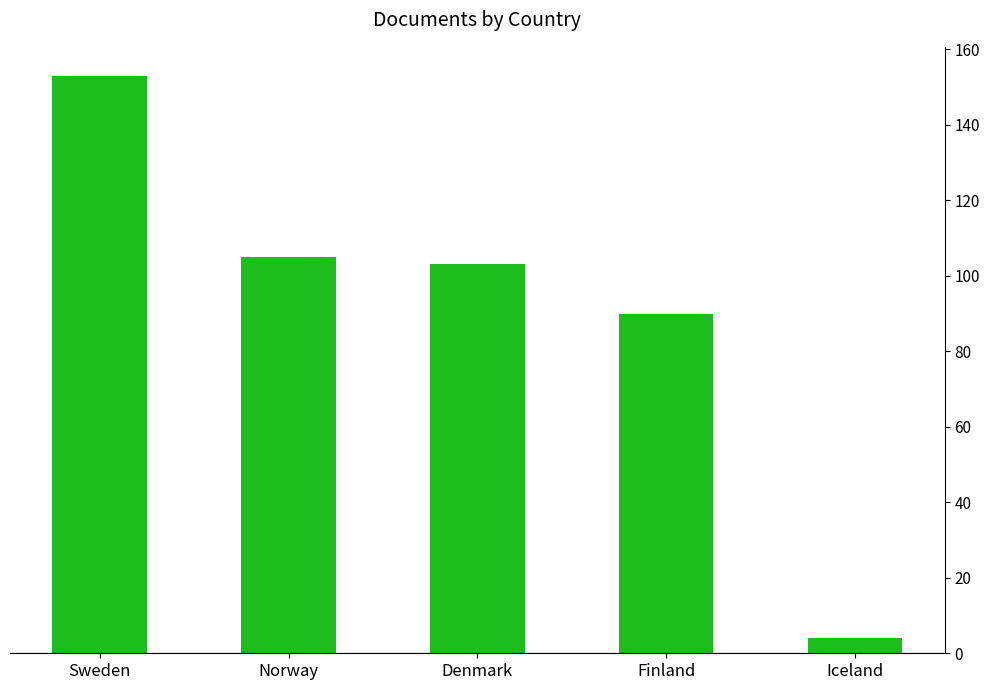

What is the sum of all values?

455